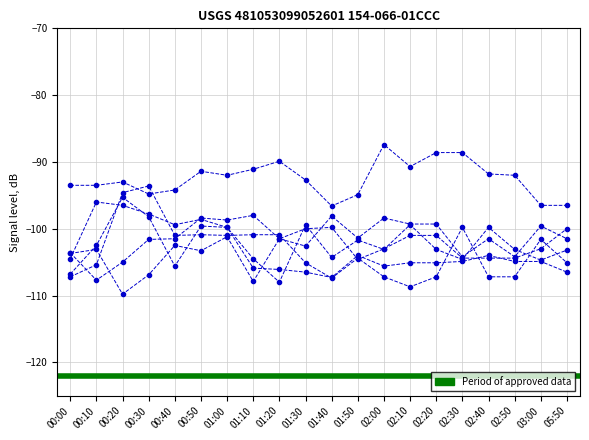

What is the sum of the 2.039 values at 00:10 and 02:00?

-206.1